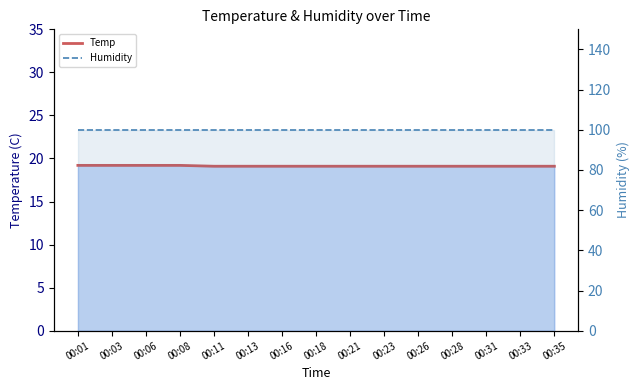

What is the approximate value of Temp at 00:13?

19.1